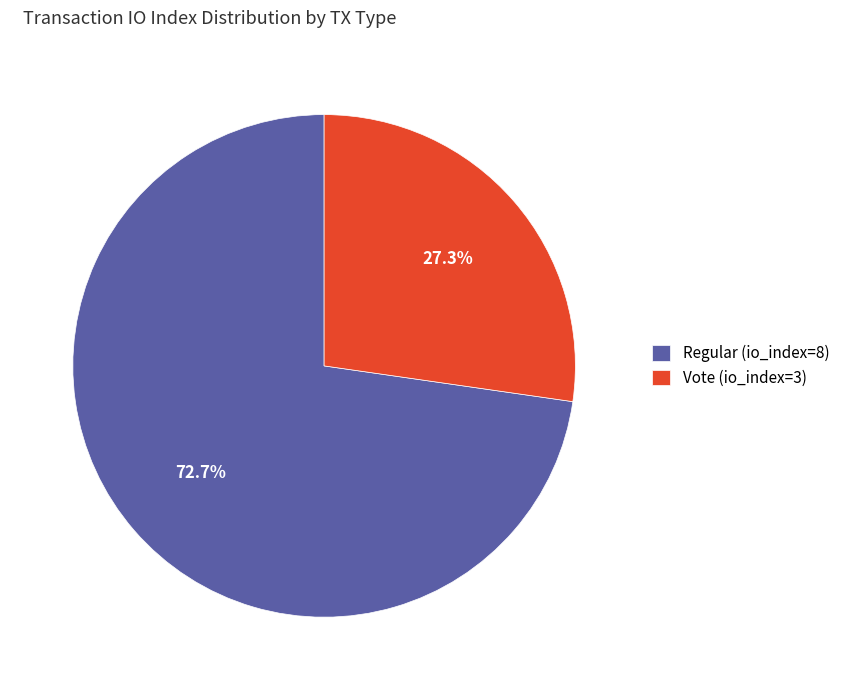

What portion of the pie excludes Regular (io_index=8)?

27.3%